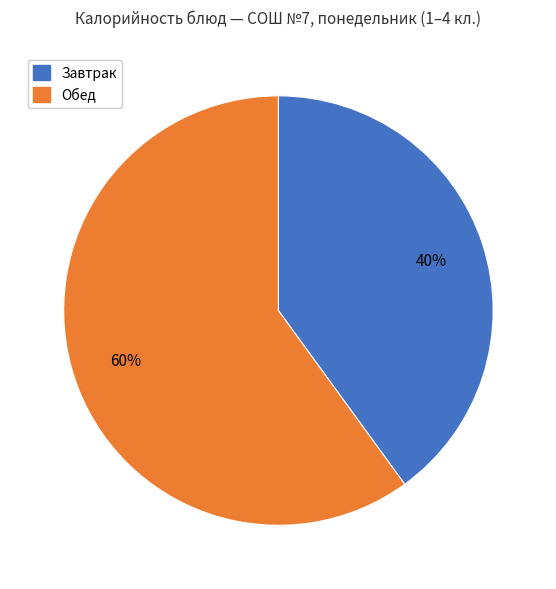

Rank the categories by value from highest to lowest.

Обед, Завтрак